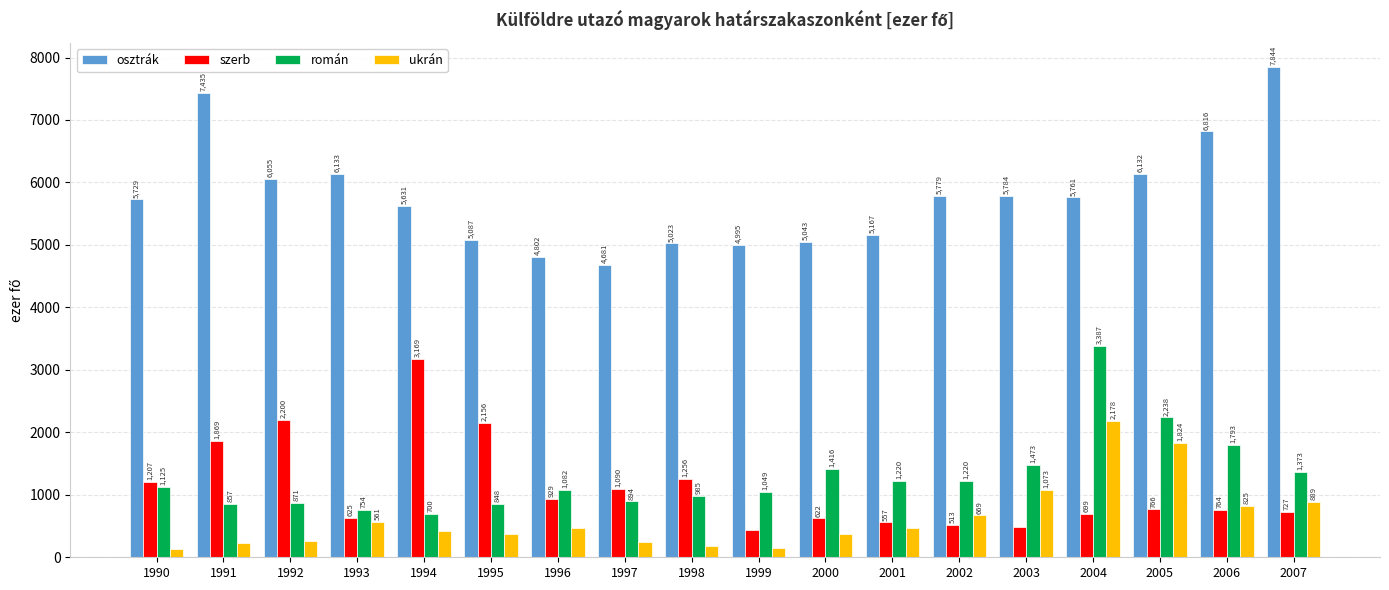

What is the value of the szerb bar at the 1st from the left?

1207